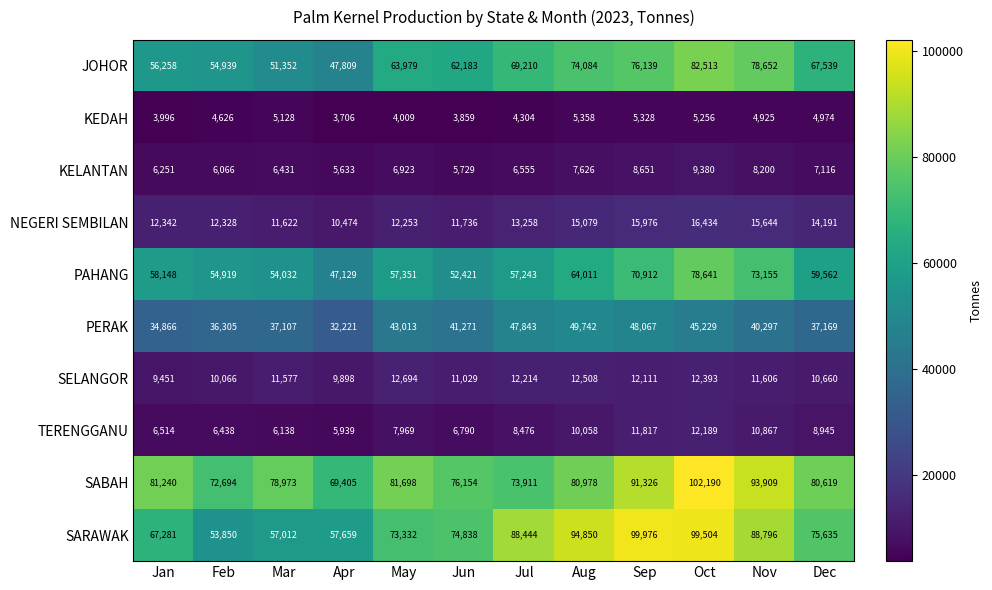

Which series has the largest total across all categories?

SABAH